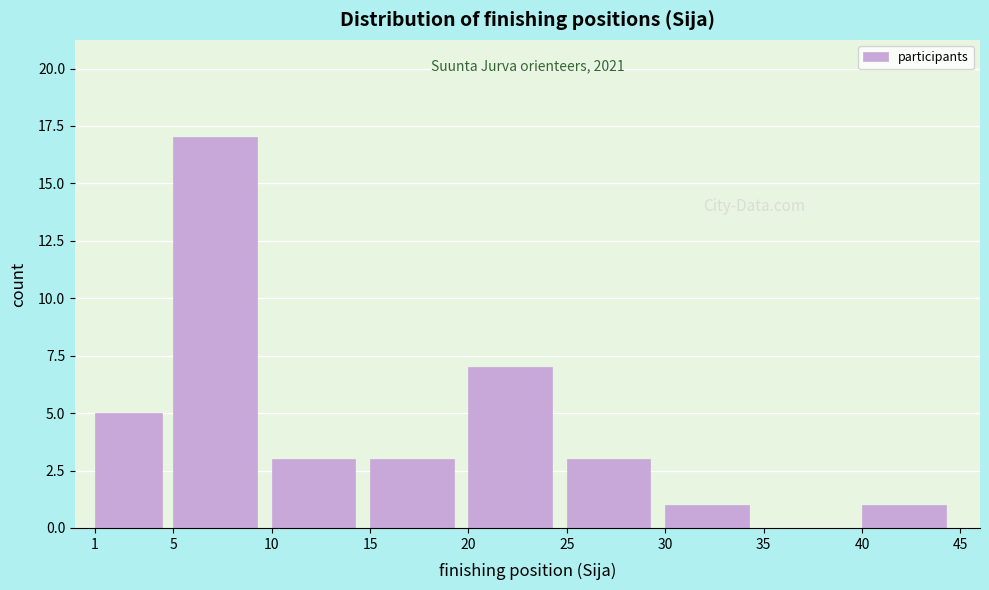

Which range on the x-axis has the tallest bar?

5 to 10